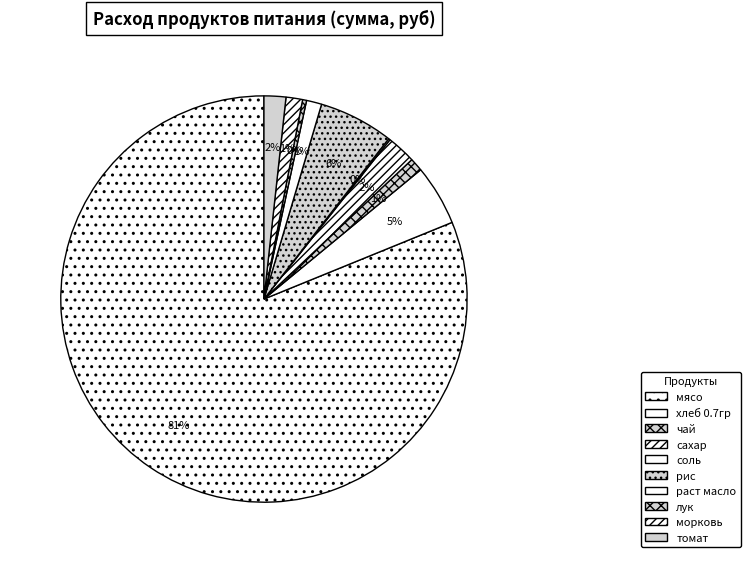

What is the total percentage of рис and сахар?

8.3%